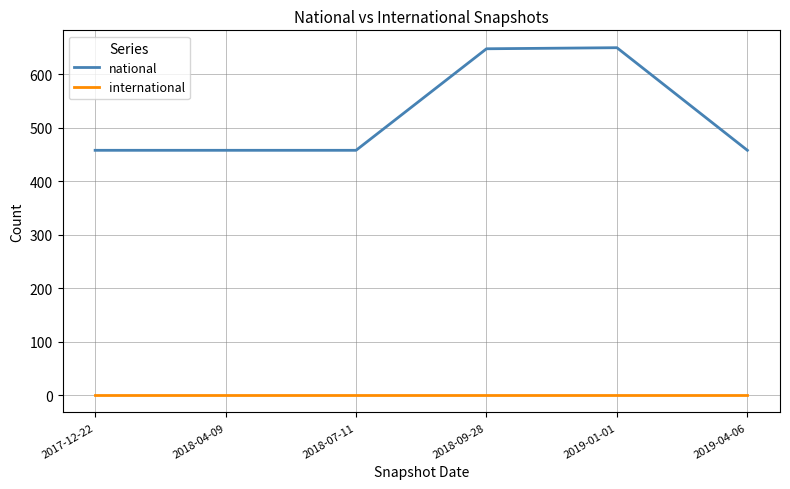

What is the spread (max minus min) of values at 2018-07-11?

458